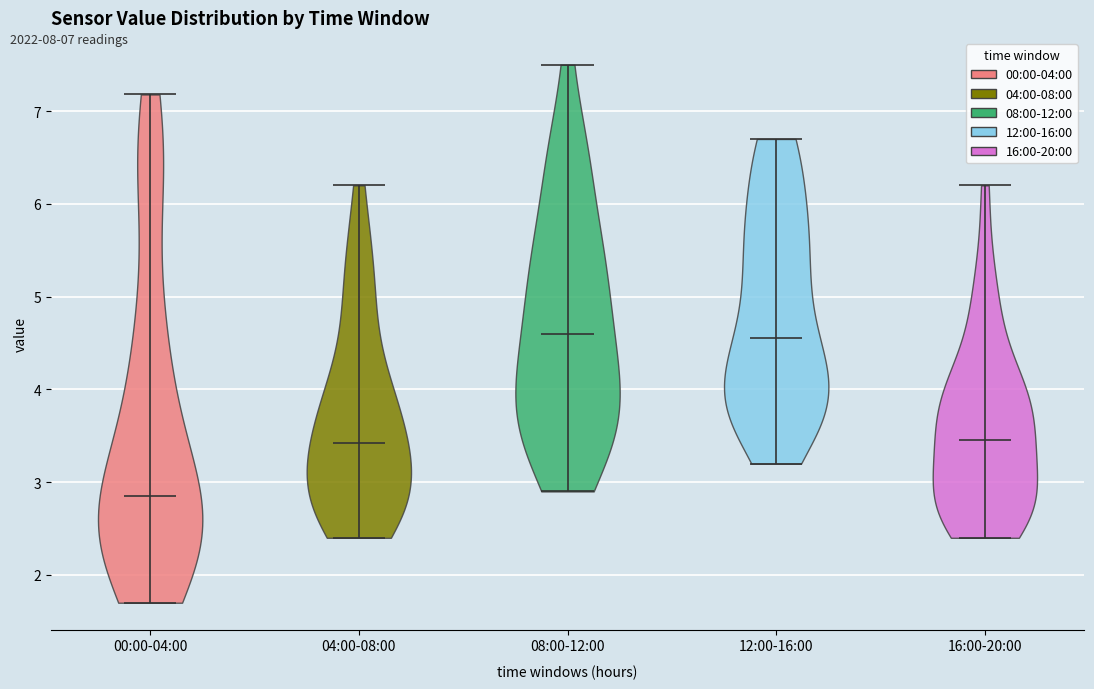

Where does the median line of the violin for 16:00-20:00 sit on the y-axis? The values are not printed on the chart, so give them approximately, as read against the axis.

3.5